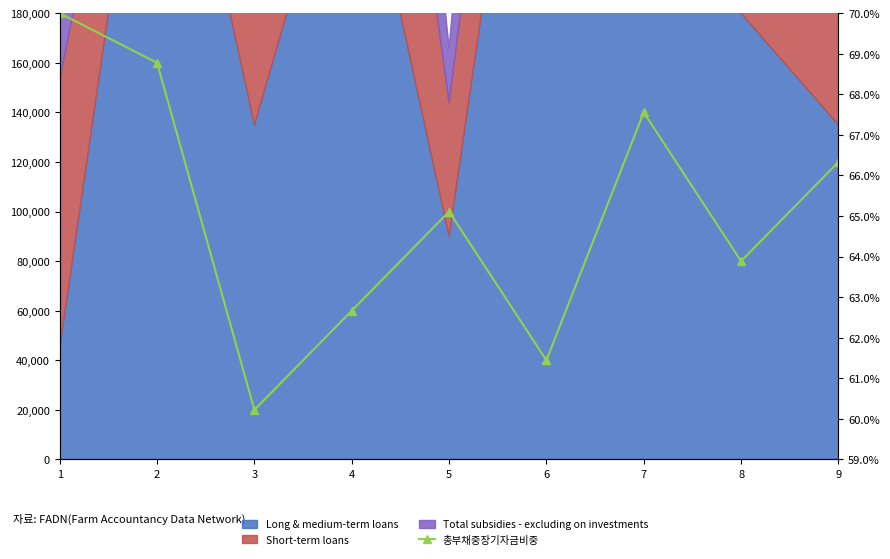

What is the change in value from 5 to 6?

-3.7